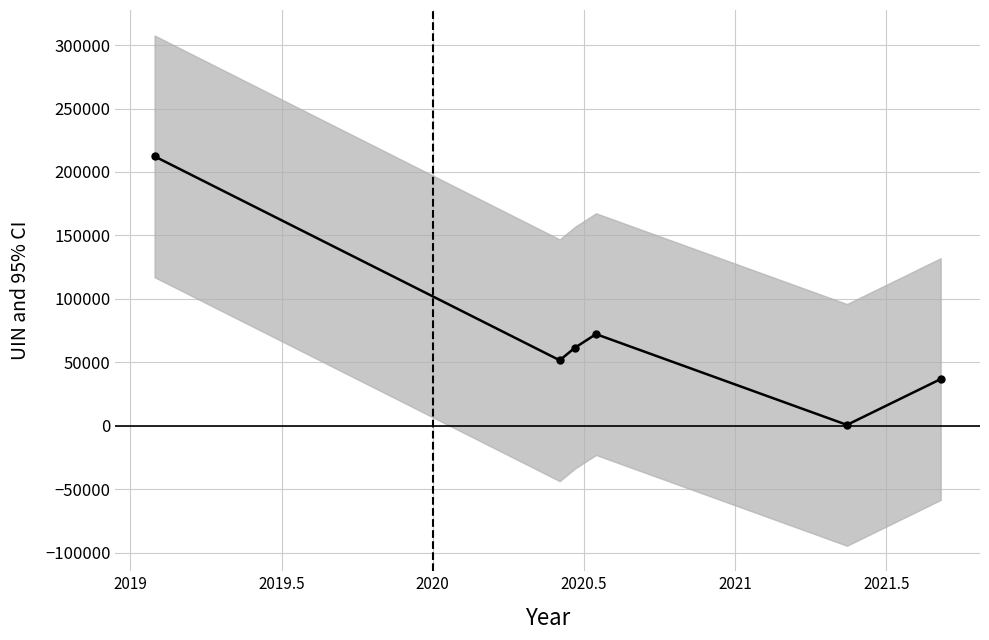

What is the value of the 2nd point from the left?

51545.5